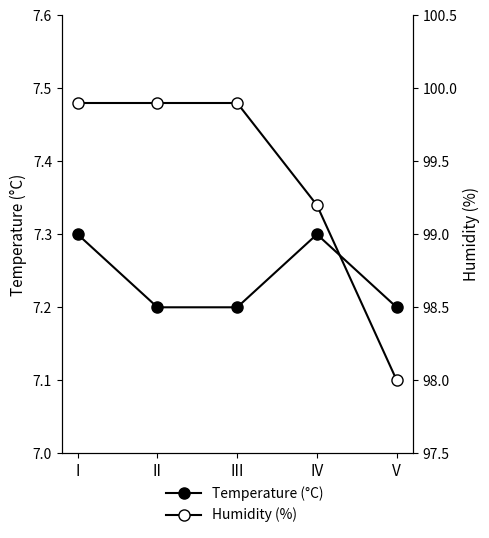

Is this an area chart (filled region under the line)?

No